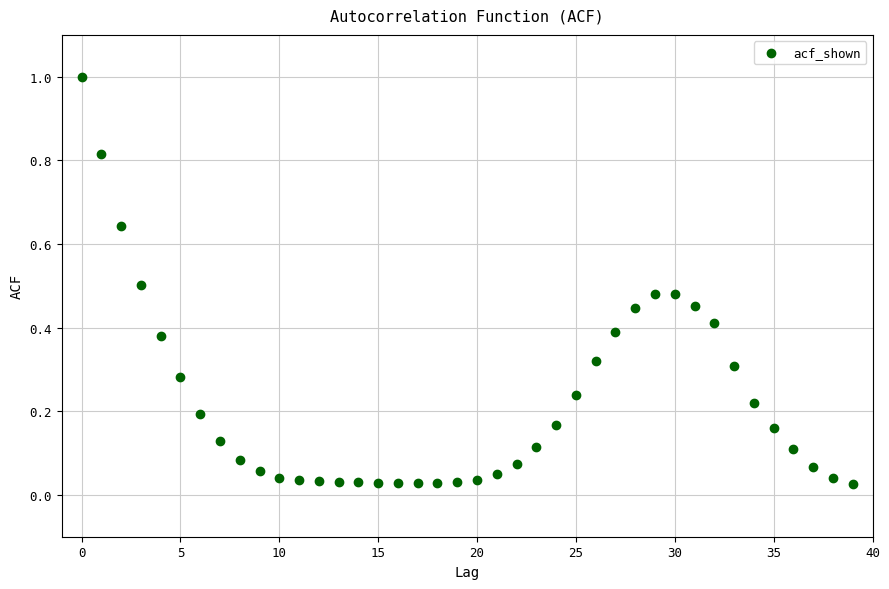

What is the range of Y values (max minus min)?

1.0